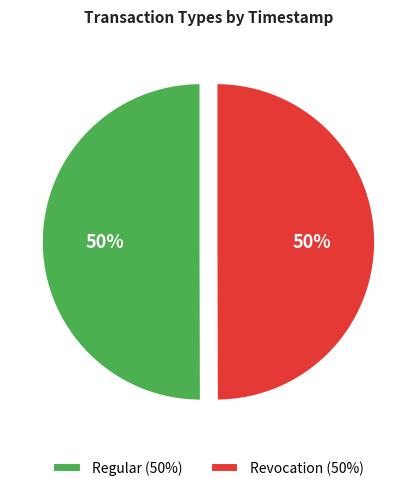

To the nearest percent, what portion does Regular (50%) represent?

50%